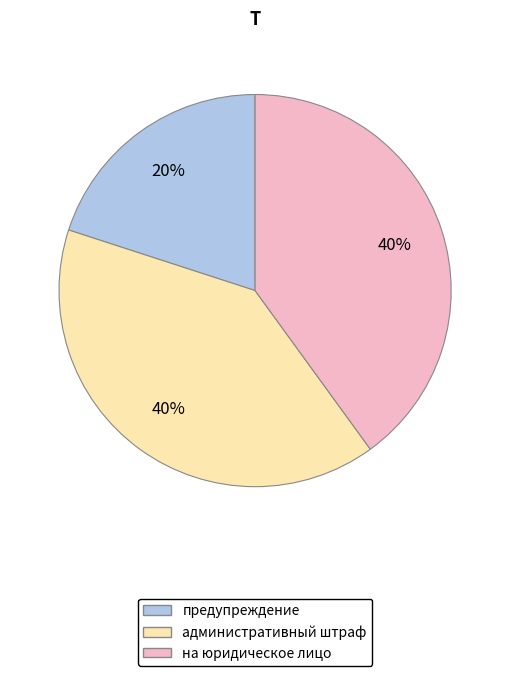

To the nearest percent, what is the difference between the largest and smallest slice percentages?

20%